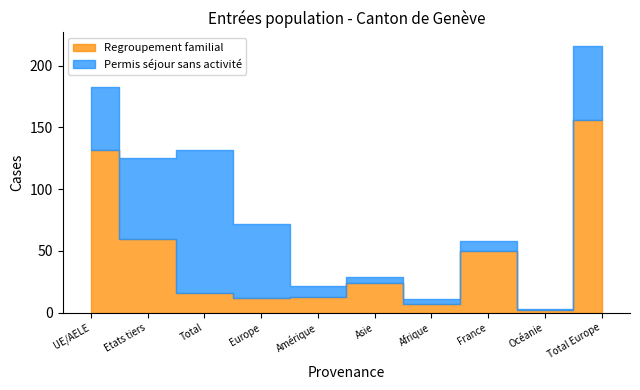

List the labels in order of Regroupement familial value, smallest first.

Océanie, Afrique, Europe, Amérique, Total, Asie, France, Etats tiers, UE/AELE, Total Europe